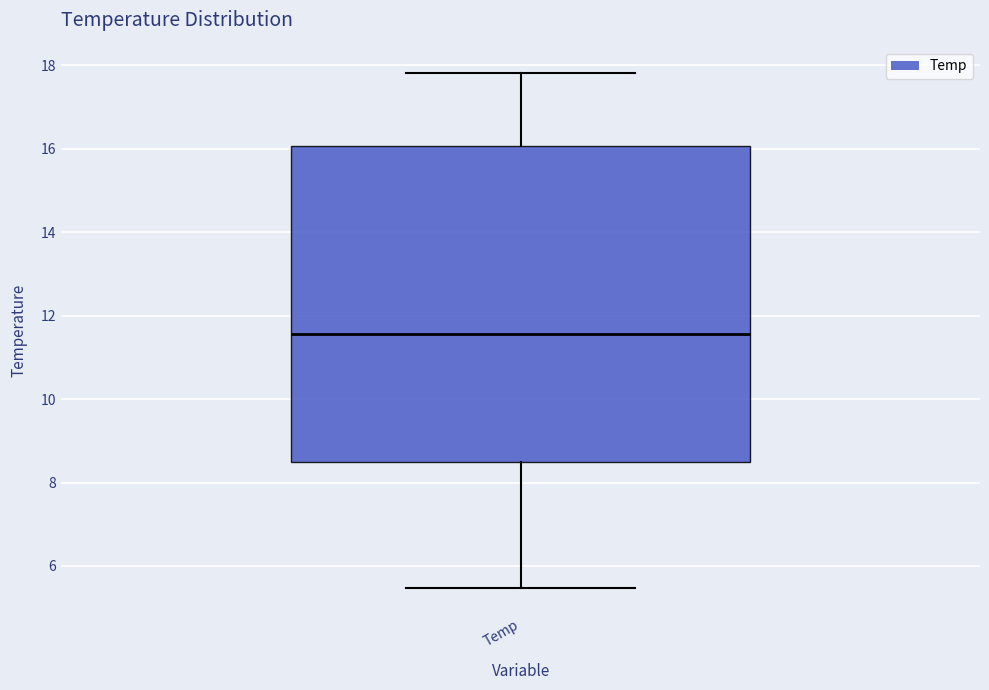

Where is the lower edge of the box for Temp on the y-axis? The values are not printed on the chart, so give them approximately, as read against the axis.

8.4